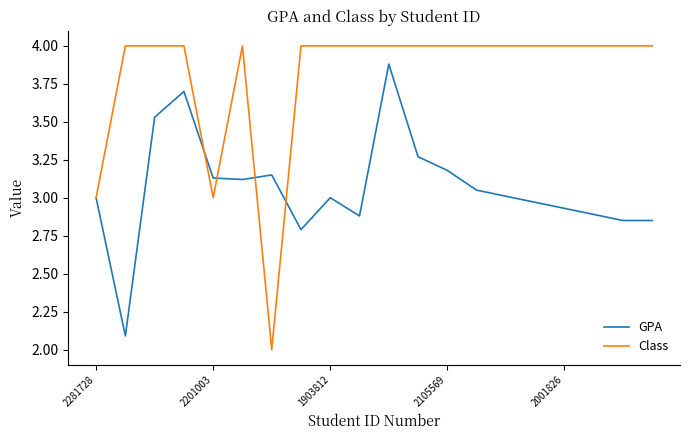

List the series in order of their peak value, highest first.

Class, GPA